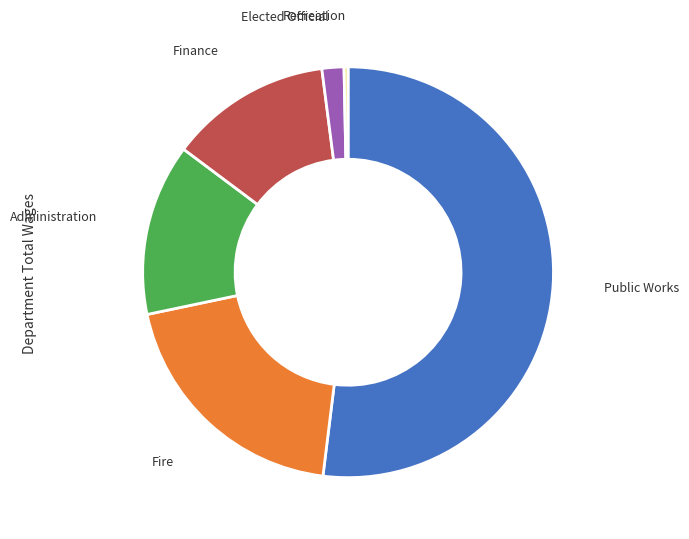

Combined, do Public Works and Fire account for over 50%?

Yes